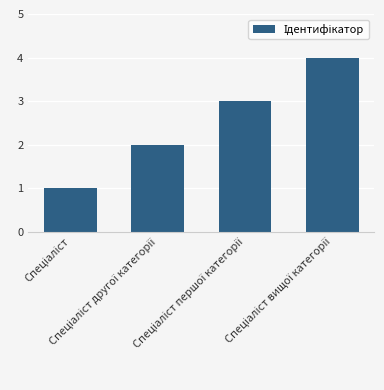

How many data points does each series have?

4